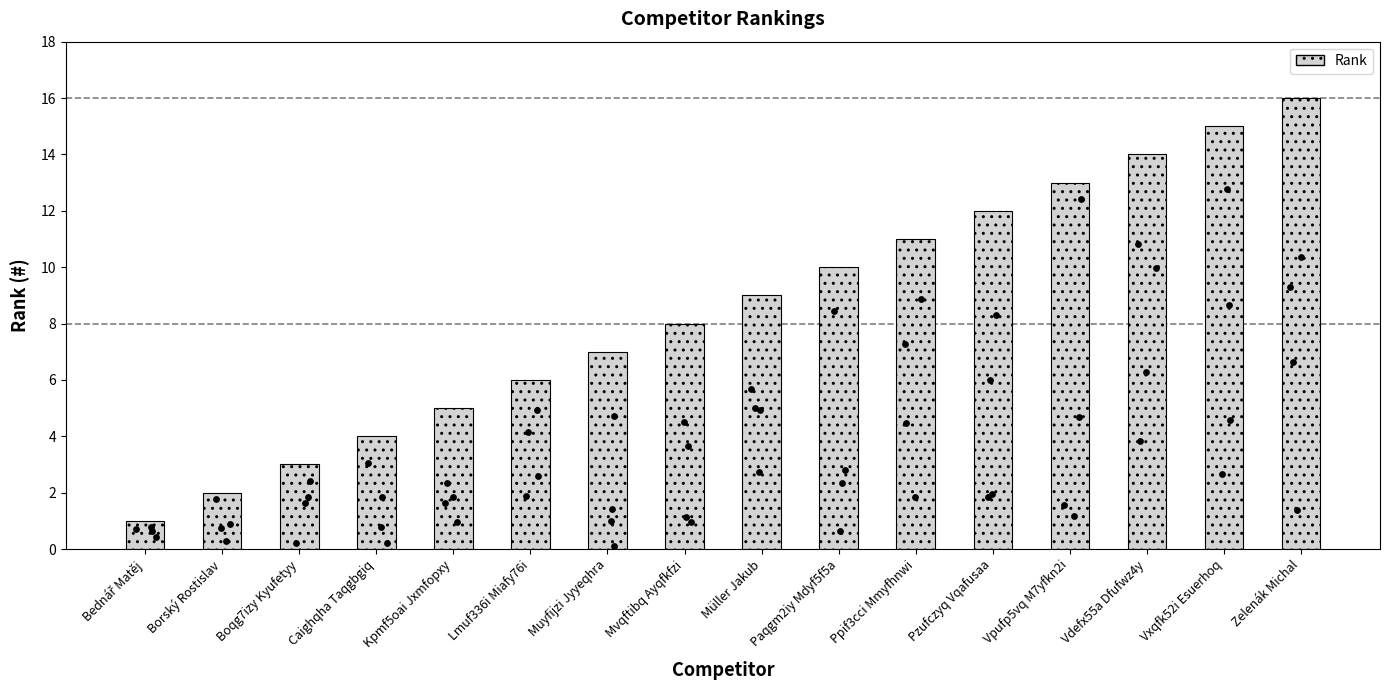

Which has a higher value, Muyfijzi Jyyeqhra or Ppif3cci Mmyfhnwi?

Ppif3cci Mmyfhnwi